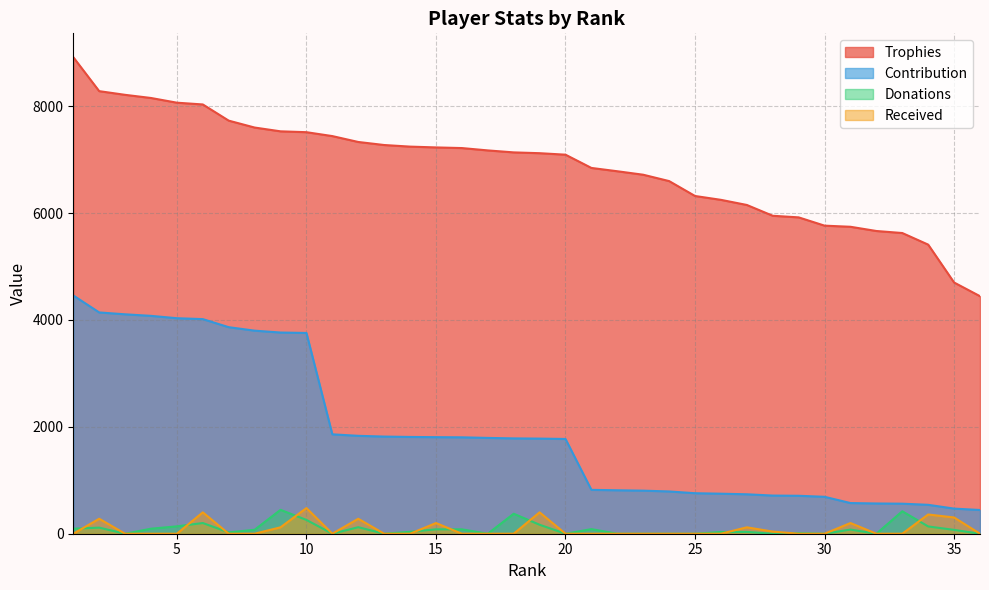

True or false: Contribution has a value of 3865 at 7.

True